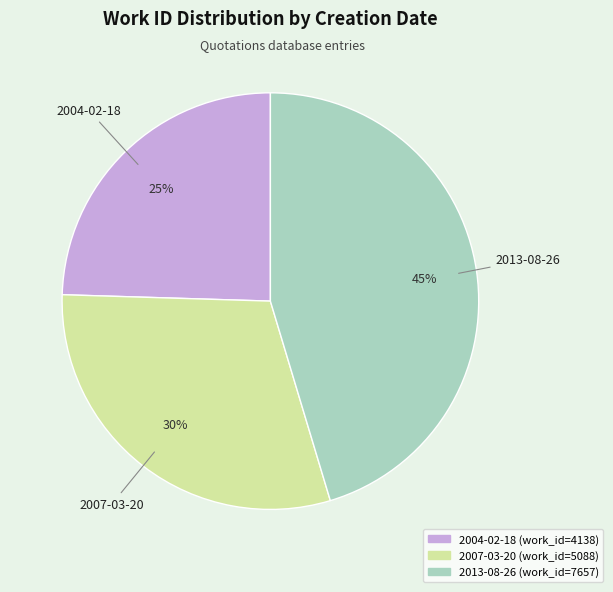

Is it true that 2013-08-26 is 45% of the pie?

True